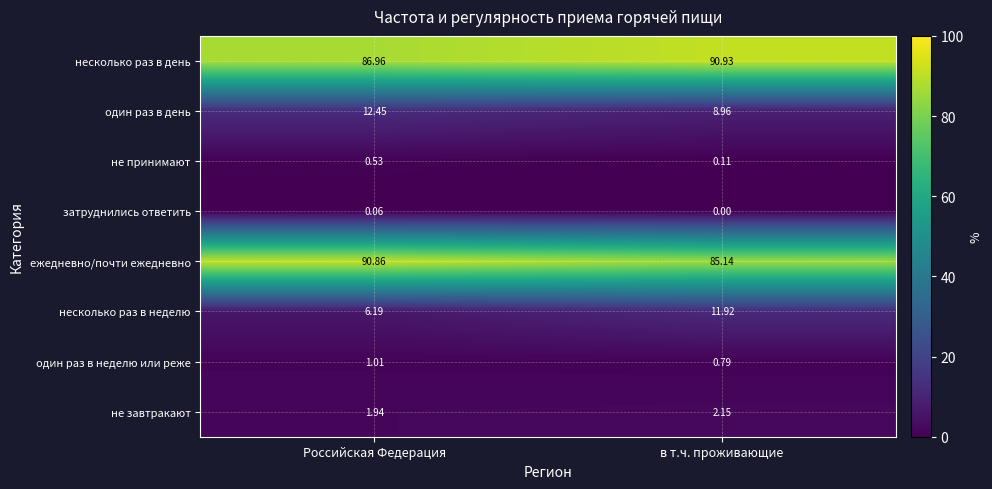

Rank the series at в т.ч. проживающие from highest to lowest value.

несколько раз в день, ежедневно/почти ежедневно, несколько раз в неделю, один раз в день, не завтракают, один раз в неделю или реже, не принимают, затруднились ответить